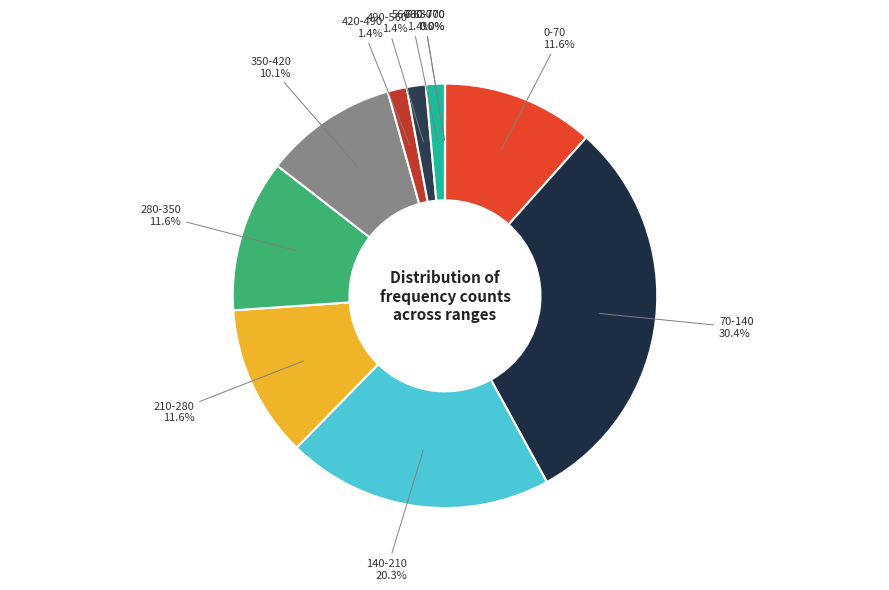

Rank the categories by value from lowest to highest.

10, 11, 7, 8, 9, 6, 1, 4, 5, 3, 2